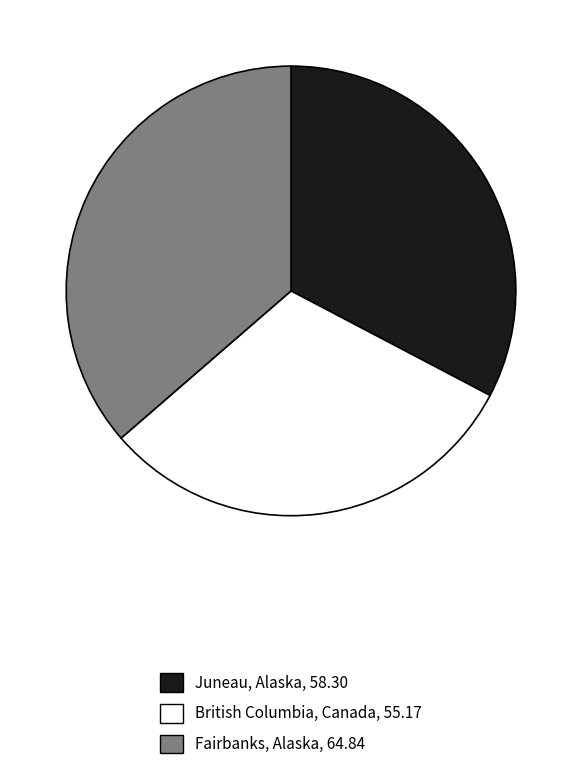

Between British Columbia, Canada and Fairbanks, Alaska, which is larger?

Fairbanks, Alaska